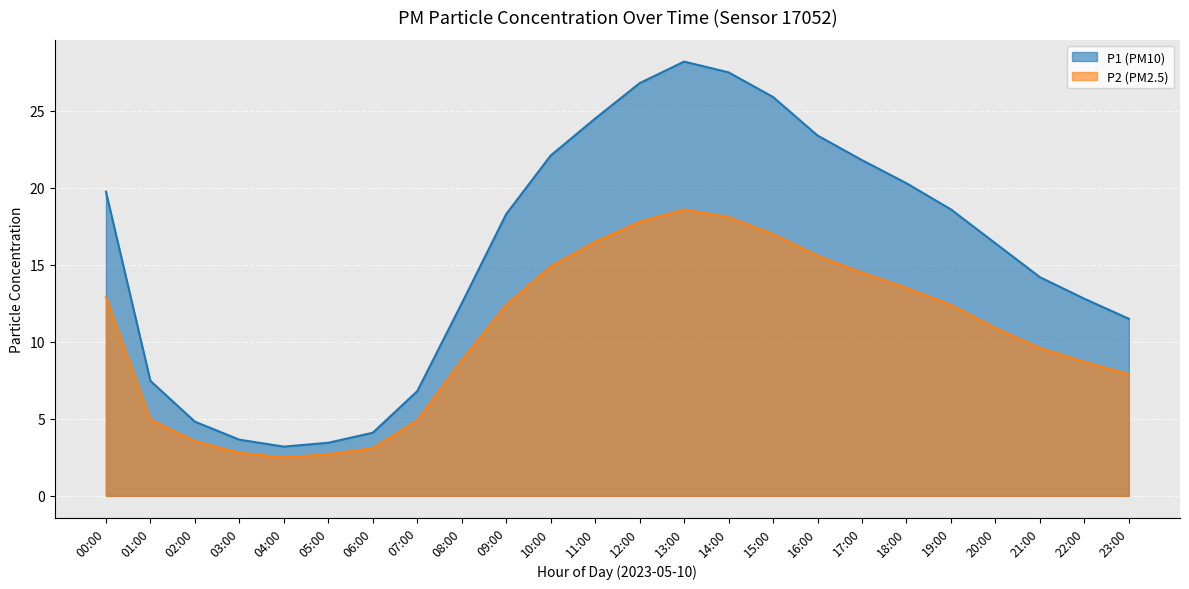

Where does the P2 series first go above 12?

00:00